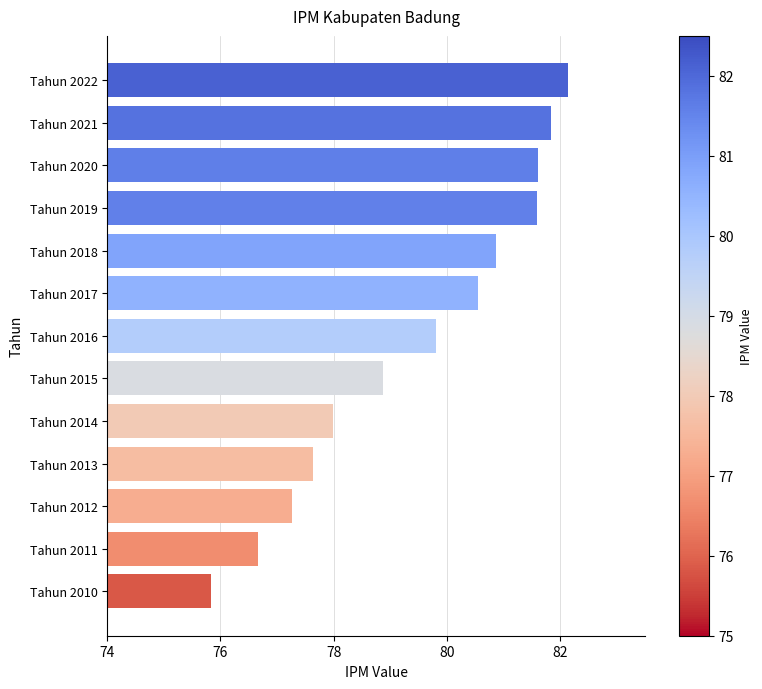

Reading top to bottom, extract all data points from this chart.

Tahun 2022=82.1	Tahun 2021=81.8	Tahun 2020=81.6	Tahun 2019=81.6	Tahun 2018=80.9	Tahun 2017=80.5	Tahun 2016=79.8	Tahun 2015=78.9	Tahun 2014=78.0	Tahun 2013=77.6	Tahun 2012=77.3	Tahun 2011=76.7	Tahun 2010=75.8